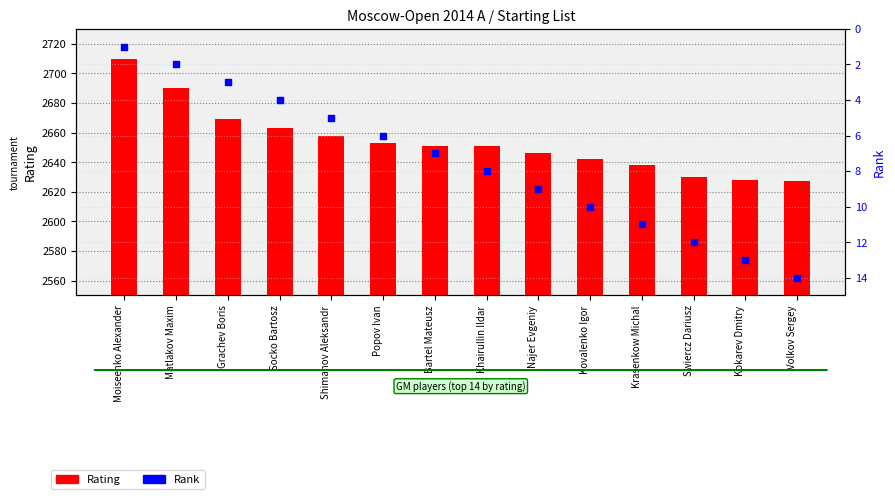

Is the value of Rating at Swiercz Dariusz greater than the value of Rank at Matlakov Maxim?

Yes